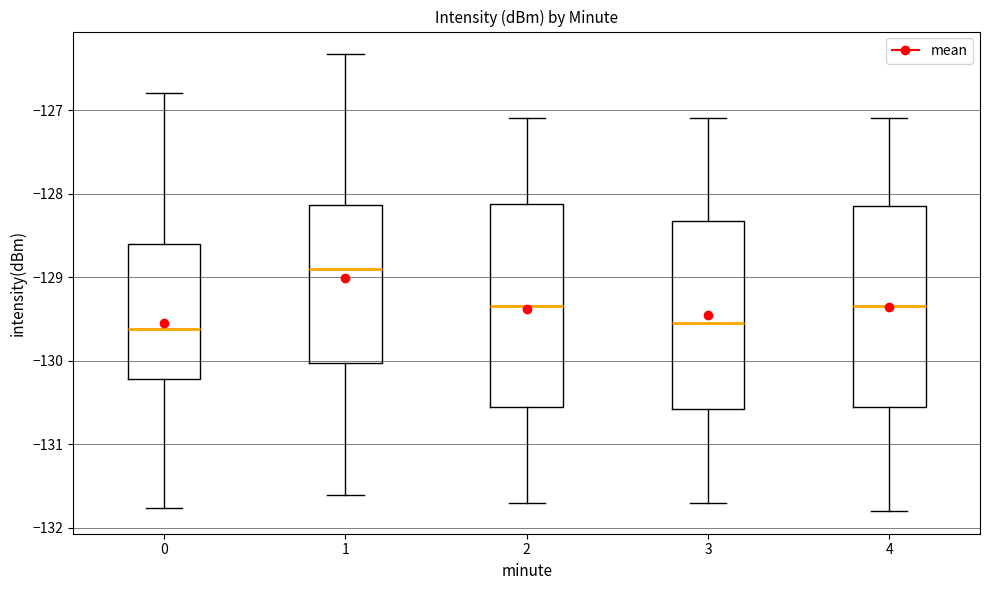

Reading left to right, read every box against the y-axis: the position of its median line, the range the box covers, and the ends of its whiskers. The values are not printed on the chart, so give them approximately, as read against the axis.

0: median -129.6, box -130.2 to -128.6, whiskers -131.8 to -126.8
1: median -128.9, box -130.0 to -128.1, whiskers -131.6 to -126.3
2: median -129.3, box -130.5 to -128.1, whiskers -131.7 to -127.1
3: median -129.5, box -130.6 to -128.3, whiskers -131.7 to -127.1
4: median -129.3, box -130.5 to -128.1, whiskers -131.8 to -127.1